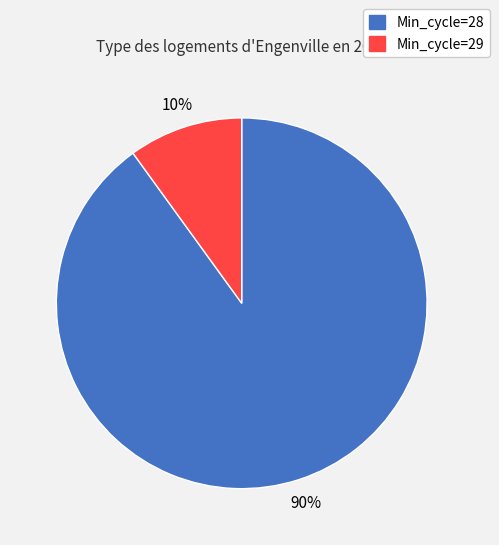

Is there any slice that represents more than half of the pie?

Yes